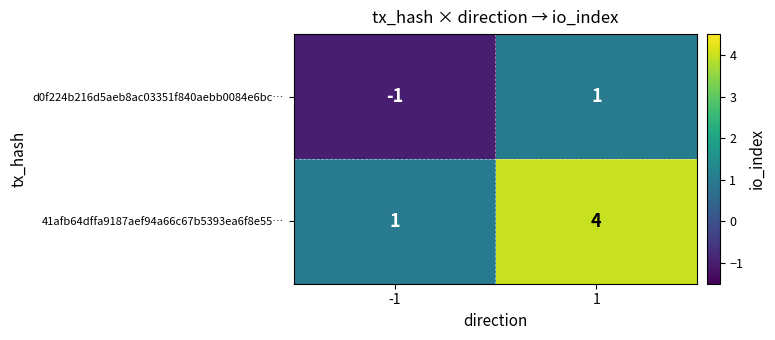

Which series has the widest spread of values?

41afb64dffa9187aef94a66c67b5393ea6f8e55…